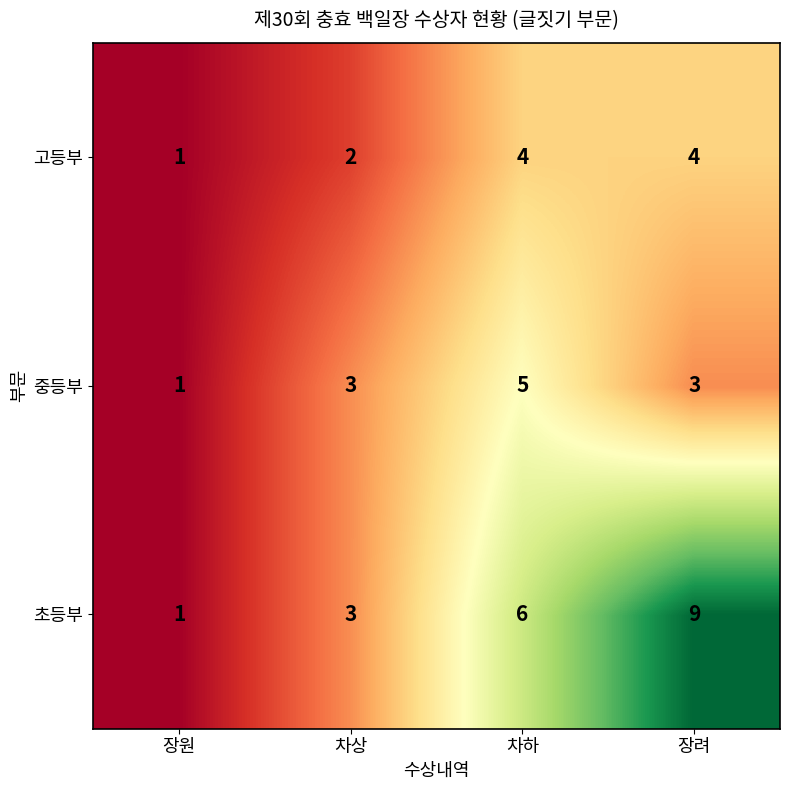

What is the spread (max minus min) of values at 장려?

6